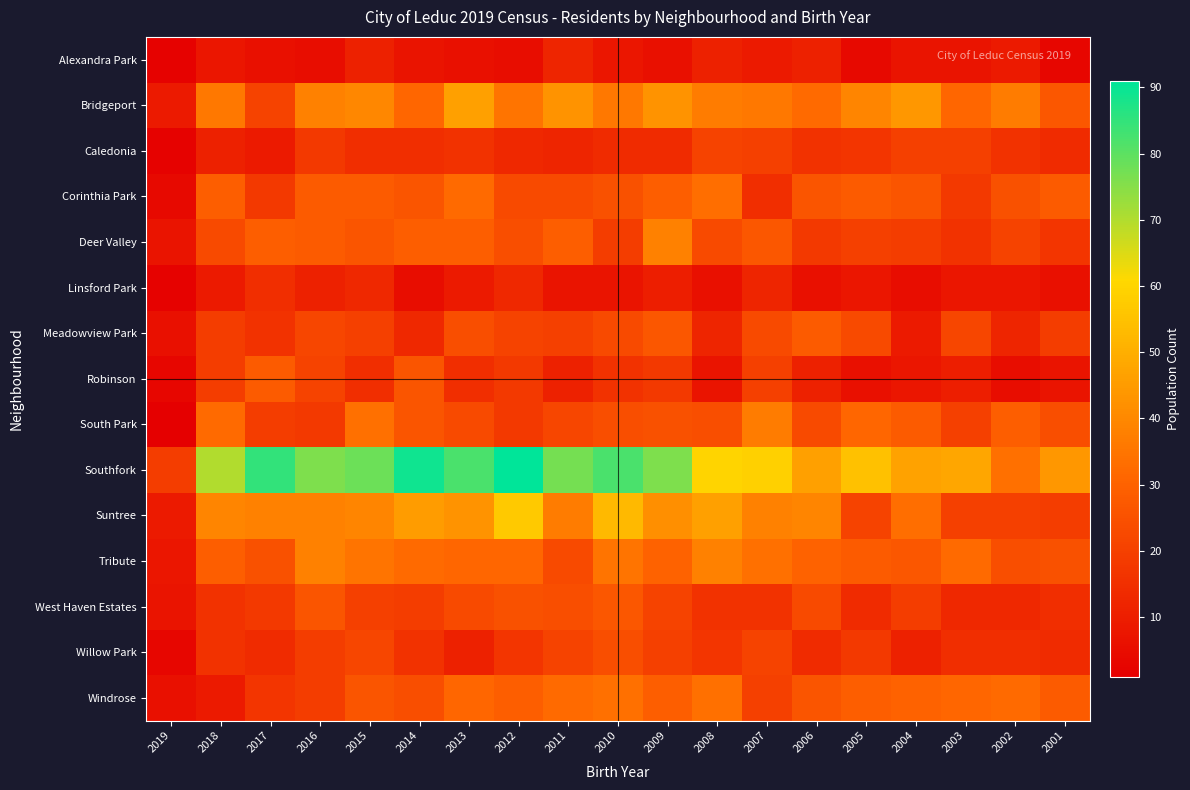

Rank the series at 2010 from highest to lowest value.

Southfork, Suntree, Bridgeport, Tribute, Windrose, West Haven Estates, Corinthia Park, South Park, Willow Park, Meadowview Park, Deer Valley, Robinson, Caledonia, Alexandra Park, Linsford Park